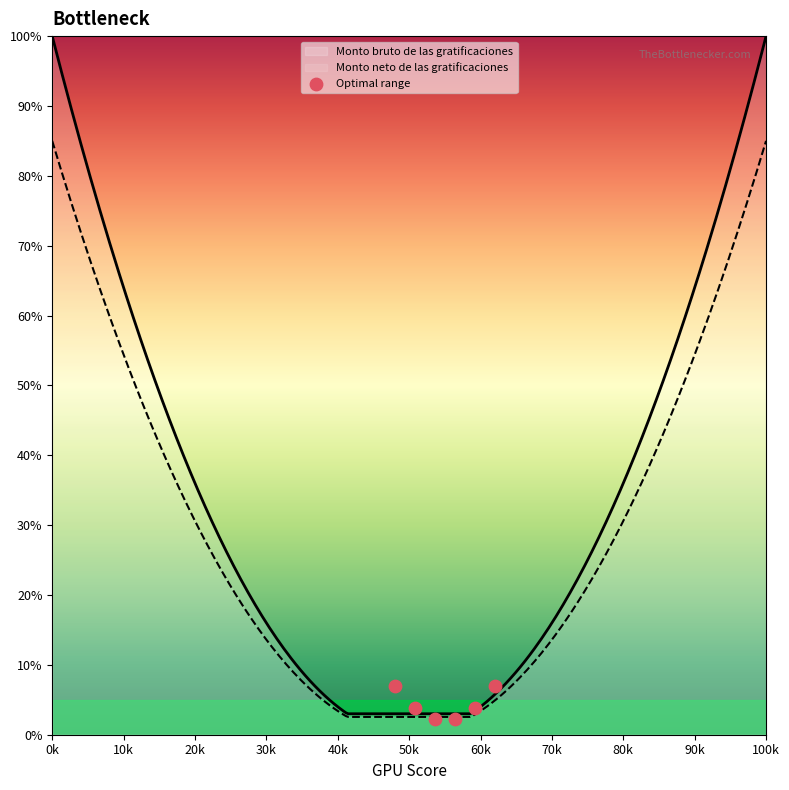

What is the highest value of the Monto neto de las gratificaciones series?

85.0